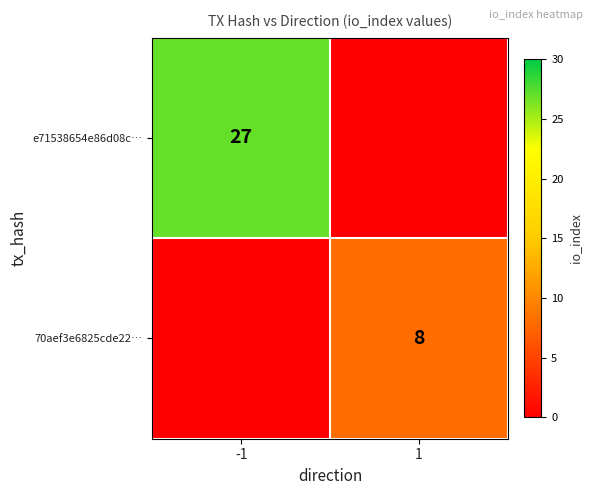

The e71538654e86d08c… series shows 45 at -1. True or false?

False